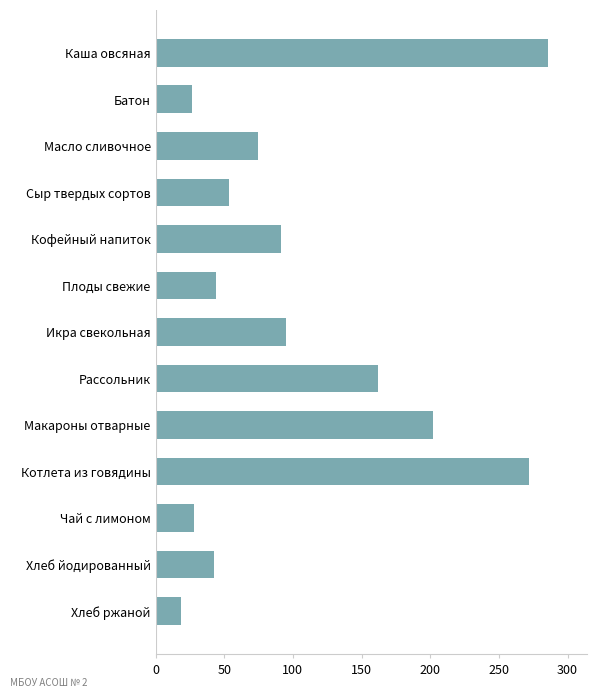

What is the label of the 2nd bar from the top?

Батон